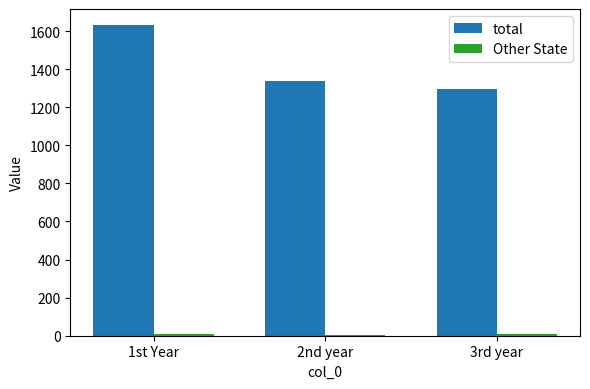

Which series has the widest spread of values?

total